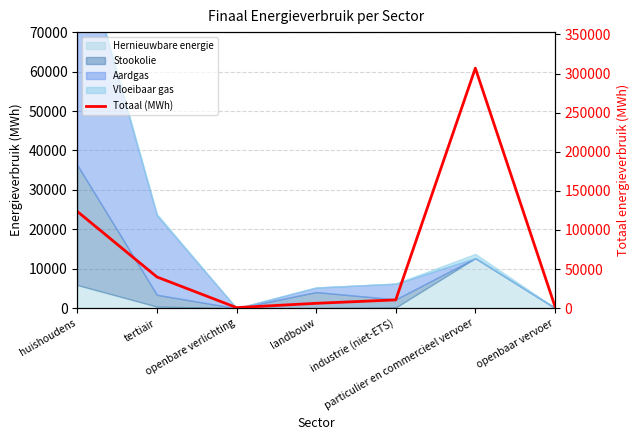

Is it true that the value at tertiair is 39998.6?

True